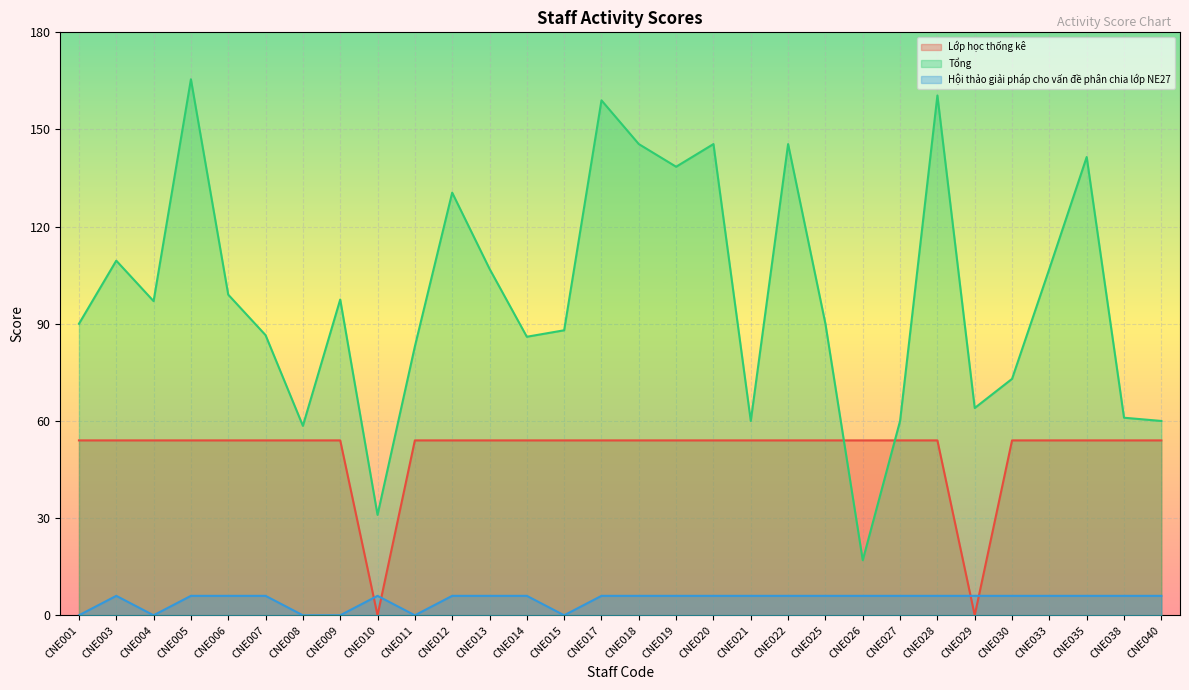

What is the difference between the maximum and minimum values in the Tổng series?

148.5